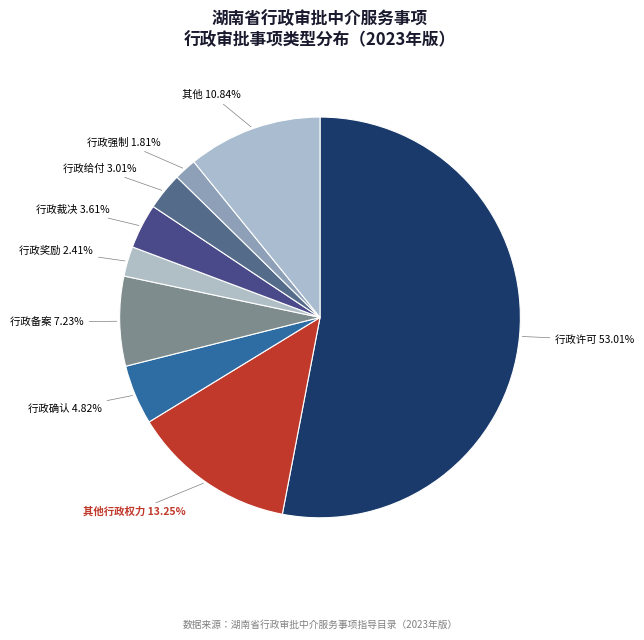

Which slice is the largest?

行政许可